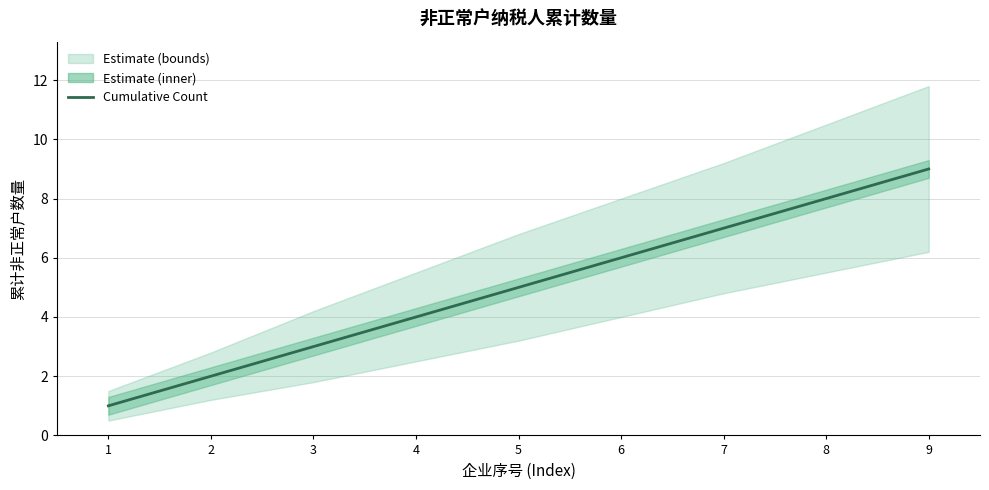

How many values exceed 5?

4